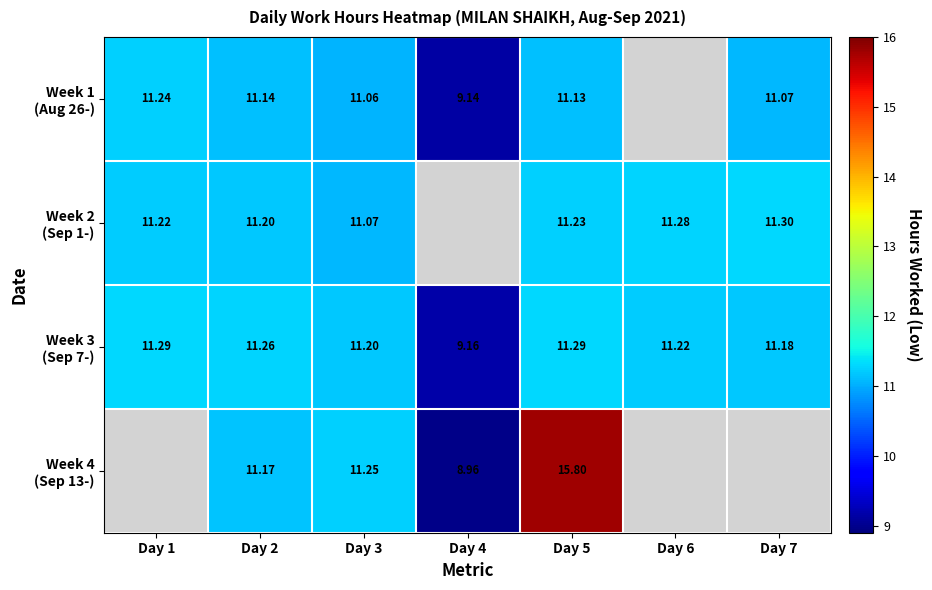

At how many categories does at least one series exceed 11?

6